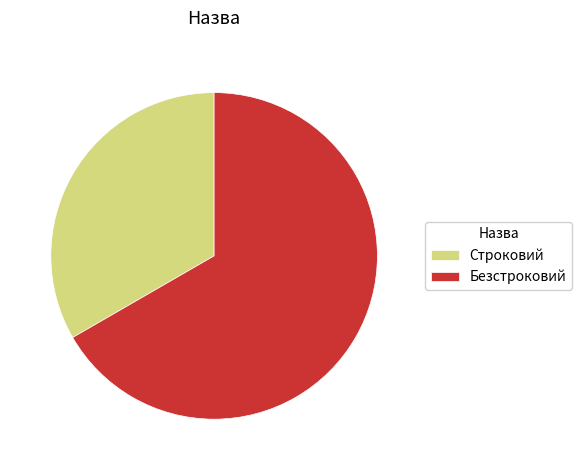

Do Безстроковий and Строковий together represent more than half of the pie?

Yes